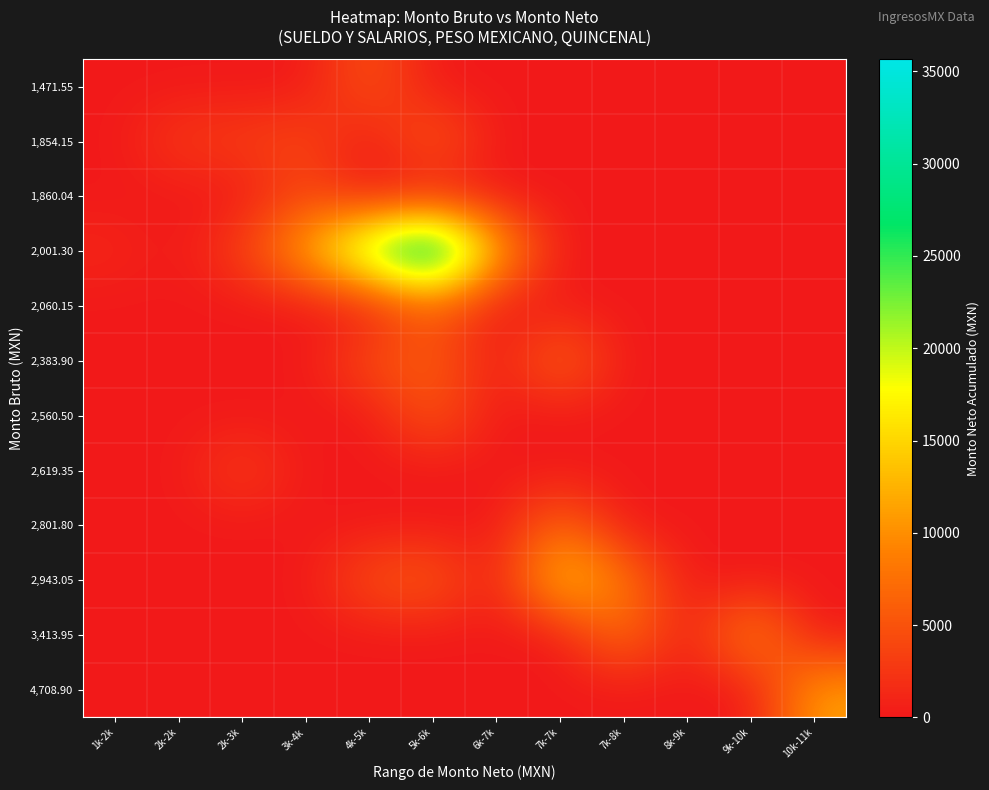

Reading right to left, extract all data points from this chart.

1,471.55: 10k-11k=0.0	9k-10k=0.0	8k-9k=0.0	7k-8k=0.0	7k-7k=0.0	6k-7k=0.0	5k-6k=0.0	4k-5k=5258.4	3k-4k=0.0	2k-3k=0.0	2k-2k=0.0	1k-2k=0.0
1,854.15: 10k-11k=0.0	9k-10k=0.0	8k-9k=0.0	7k-8k=0.0	7k-7k=0.0	6k-7k=0.0	5k-6k=6127.2	4k-5k=0.0	3k-4k=4135.8	2k-3k=3147.0	2k-2k=2872.8	1k-2k=0.0
1,860.04: 10k-11k=0.0	9k-10k=0.0	8k-9k=0.0	7k-8k=0.0	7k-7k=0.0	6k-7k=0.0	5k-6k=0.0	4k-5k=0.0	3k-4k=4135.8	2k-3k=0.0	2k-2k=0.0	1k-2k=0.0
2,001.30: 10k-11k=0.0	9k-10k=0.0	8k-9k=0.0	7k-8k=0.0	7k-7k=0.0	6k-7k=12784.0	5k-6k=35658.8	4k-5k=25353.4	3k-4k=12066.2	2k-3k=3328.2	2k-2k=0.0	1k-2k=1235.4
2,060.15: 10k-11k=0.0	9k-10k=0.0	8k-9k=0.0	7k-8k=0.0	7k-7k=0.0	6k-7k=0.0	5k-6k=6192.8	4k-5k=0.0	3k-4k=0.0	2k-3k=0.0	2k-2k=0.0	1k-2k=0.0
2,383.90: 10k-11k=0.0	9k-10k=0.0	8k-9k=0.0	7k-8k=0.0	7k-7k=7233.6	6k-7k=0.0	5k-6k=6142.8	4k-5k=4709.2	3k-4k=0.0	2k-3k=0.0	2k-2k=0.0	1k-2k=0.0
2,560.50: 10k-11k=0.0	9k-10k=0.0	8k-9k=0.0	7k-8k=0.0	7k-7k=0.0	6k-7k=0.0	5k-6k=5646.6	4k-5k=0.0	3k-4k=0.0	2k-3k=0.0	2k-2k=0.0	1k-2k=0.0
2,619.35: 10k-11k=0.0	9k-10k=0.0	8k-9k=0.0	7k-8k=0.0	7k-7k=0.0	6k-7k=0.0	5k-6k=0.0	4k-5k=0.0	3k-4k=0.0	2k-3k=3391.2	2k-2k=0.0	1k-2k=0.0
2,801.80: 10k-11k=0.0	9k-10k=0.0	8k-9k=0.0	7k-8k=0.0	7k-7k=7163.6	6k-7k=0.0	5k-6k=0.0	4k-5k=0.0	3k-4k=0.0	2k-3k=0.0	2k-2k=0.0	1k-2k=0.0
2,943.05: 10k-11k=0.0	9k-10k=0.0	8k-9k=0.0	7k-8k=8457.8	7k-7k=14900.2	6k-7k=0.0	5k-6k=6058.0	4k-5k=4783.2	3k-4k=0.0	2k-3k=0.0	2k-2k=0.0	1k-2k=0.0
3,413.95: 10k-11k=0.0	9k-10k=10272.8	8k-9k=0.0	7k-8k=8080.0	7k-7k=0.0	6k-7k=0.0	5k-6k=0.0	4k-5k=0.0	3k-4k=0.0	2k-3k=0.0	2k-2k=0.0	1k-2k=0.0
4,708.90: 10k-11k=11218.4	9k-10k=0.0	8k-9k=0.0	7k-8k=0.0	7k-7k=0.0	6k-7k=0.0	5k-6k=0.0	4k-5k=0.0	3k-4k=0.0	2k-3k=0.0	2k-2k=0.0	1k-2k=0.0